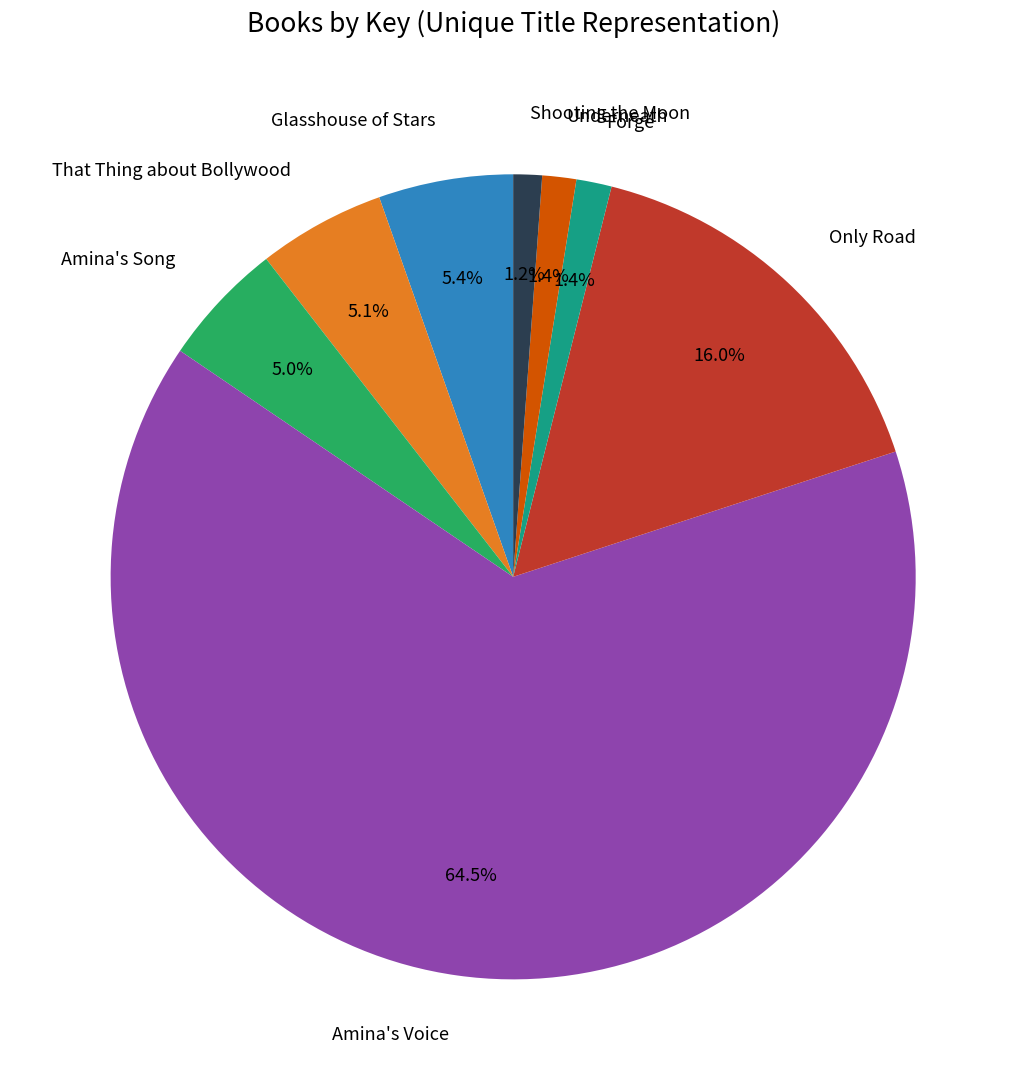

Combined, what portion of the pie is That Thing about Bollywood and Shooting the Moon?

6.3%